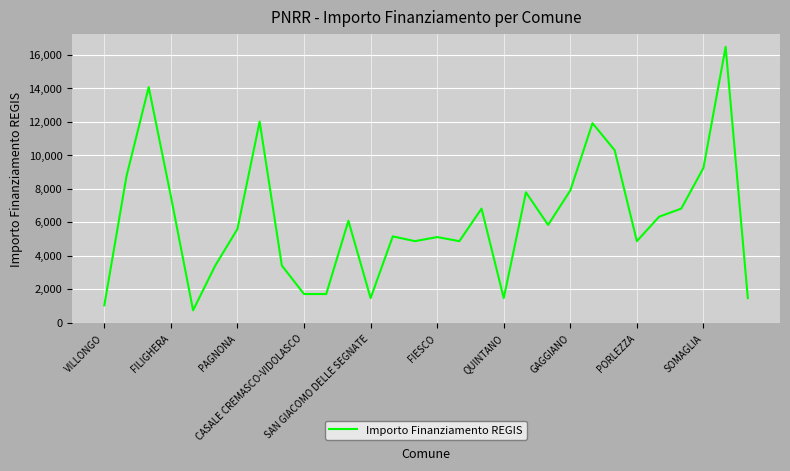

What is the maximum value shown in the chart?

16464